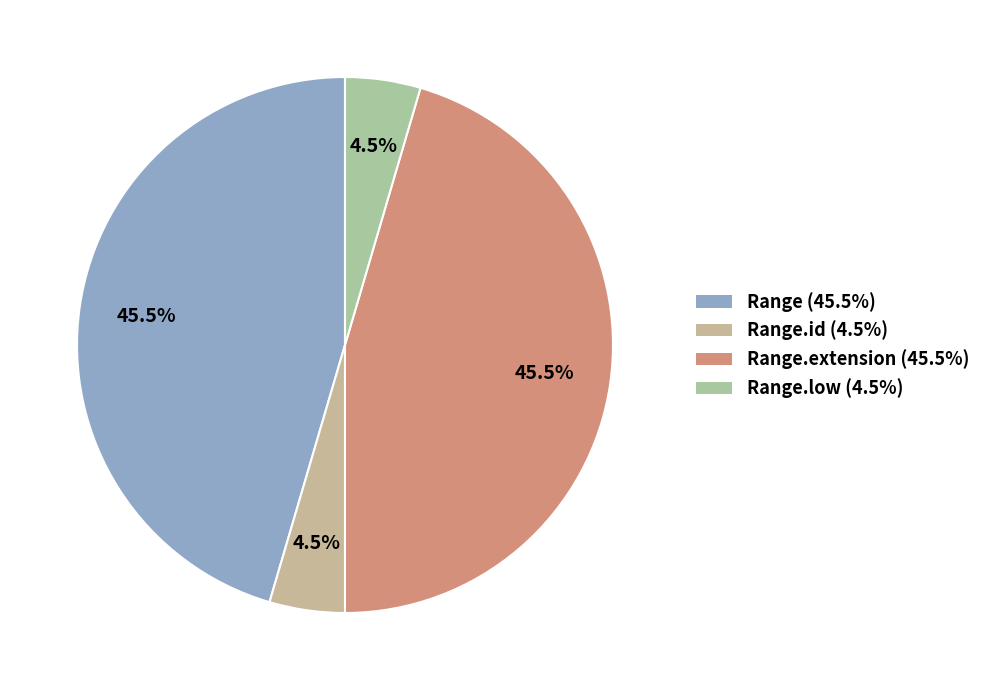

To the nearest percent, what is the difference between the largest and smallest slice percentages?

41%